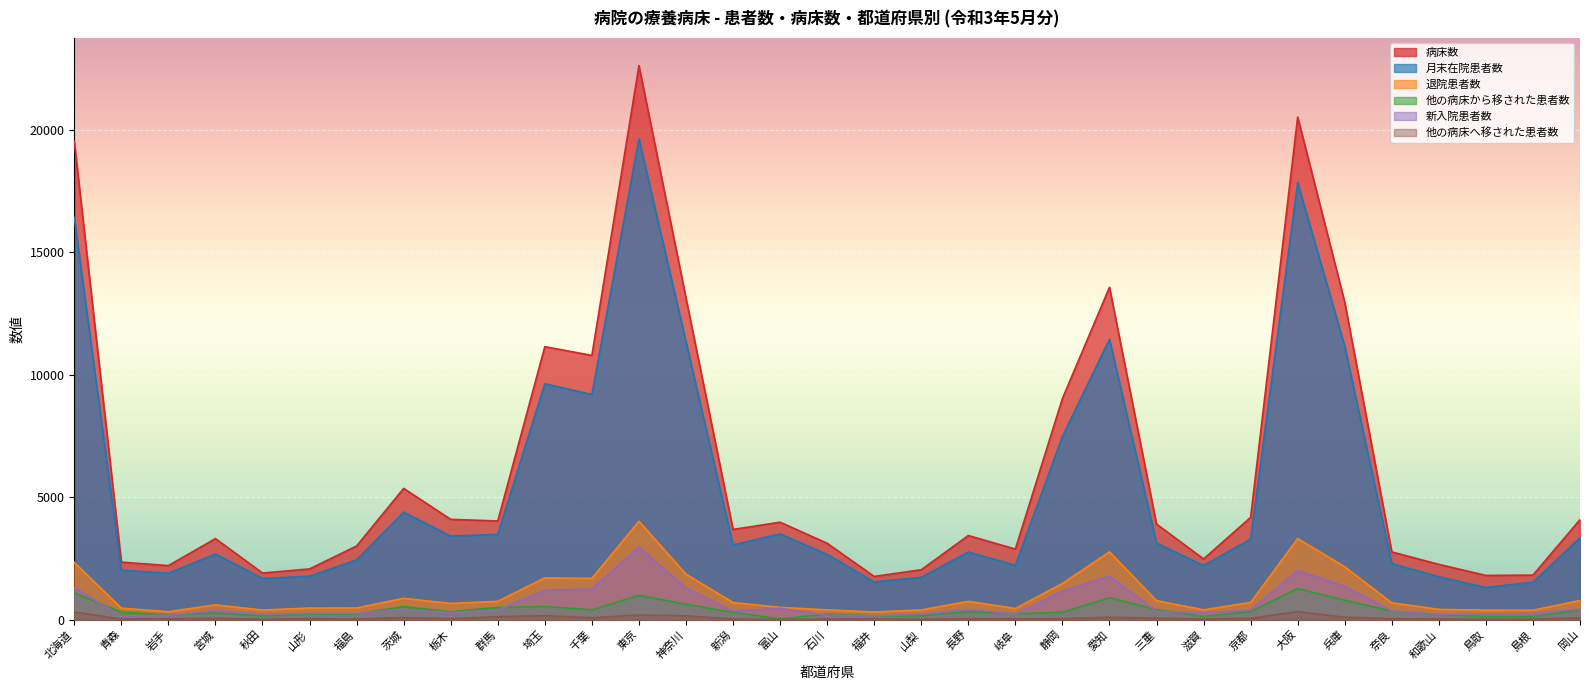

At 宮城, list the series in order from smallest to largest.

他の病床へ移された患者数, 他の病床から移された患者数, 新入院患者数, 退院患者数, 月末在院患者数, 病床数